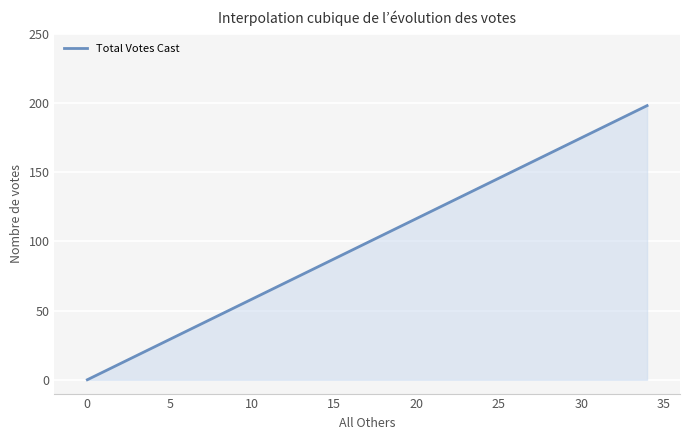

What is the difference between the maximum and minimum values?

198.0